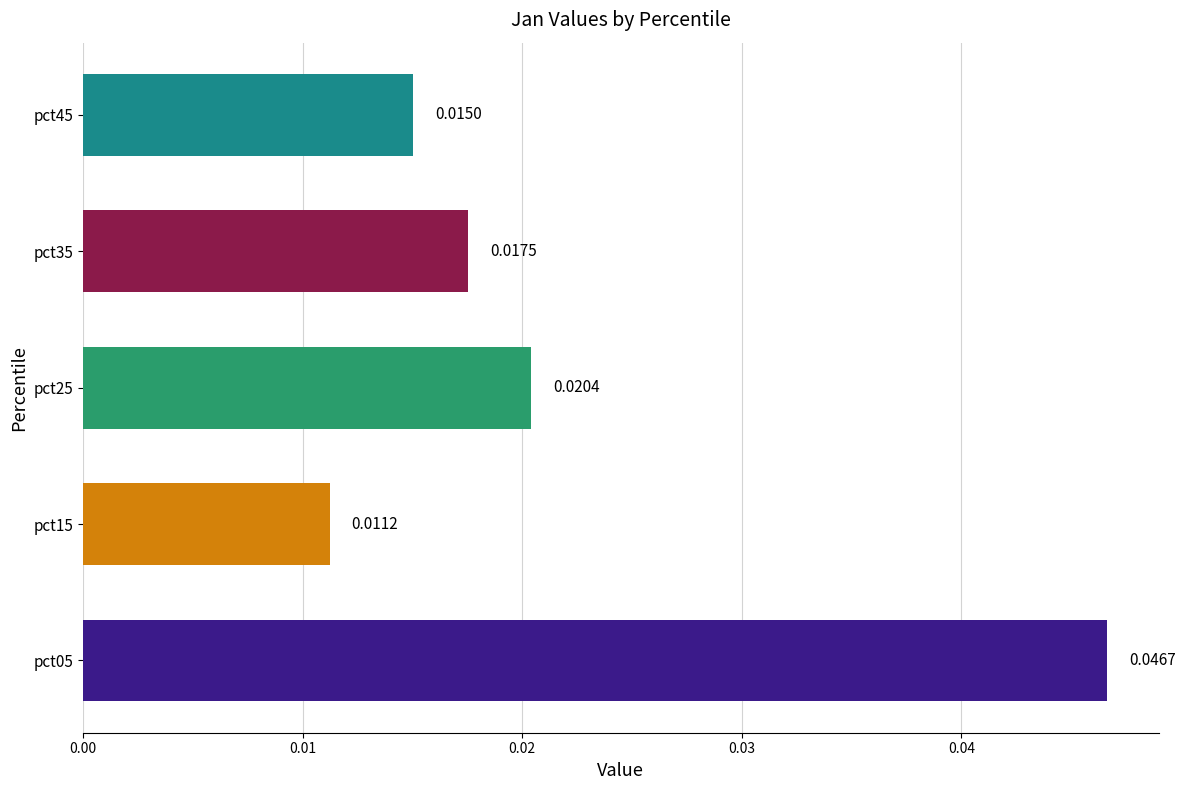

Rank the categories by value from lowest to highest.

pct15, pct45, pct35, pct25, pct05